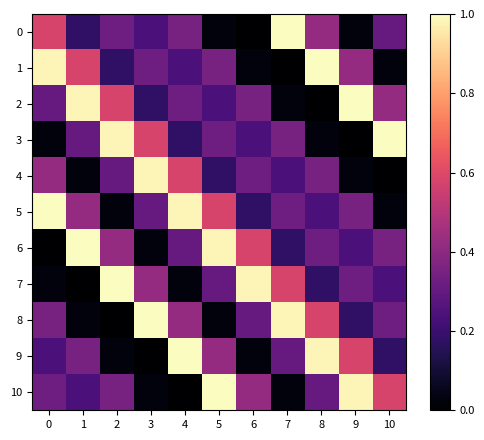

Rank the series at 5 from lowest to highest value.

0, 8, 4, 2, 7, 3, 1, 9, 5, 6, 10